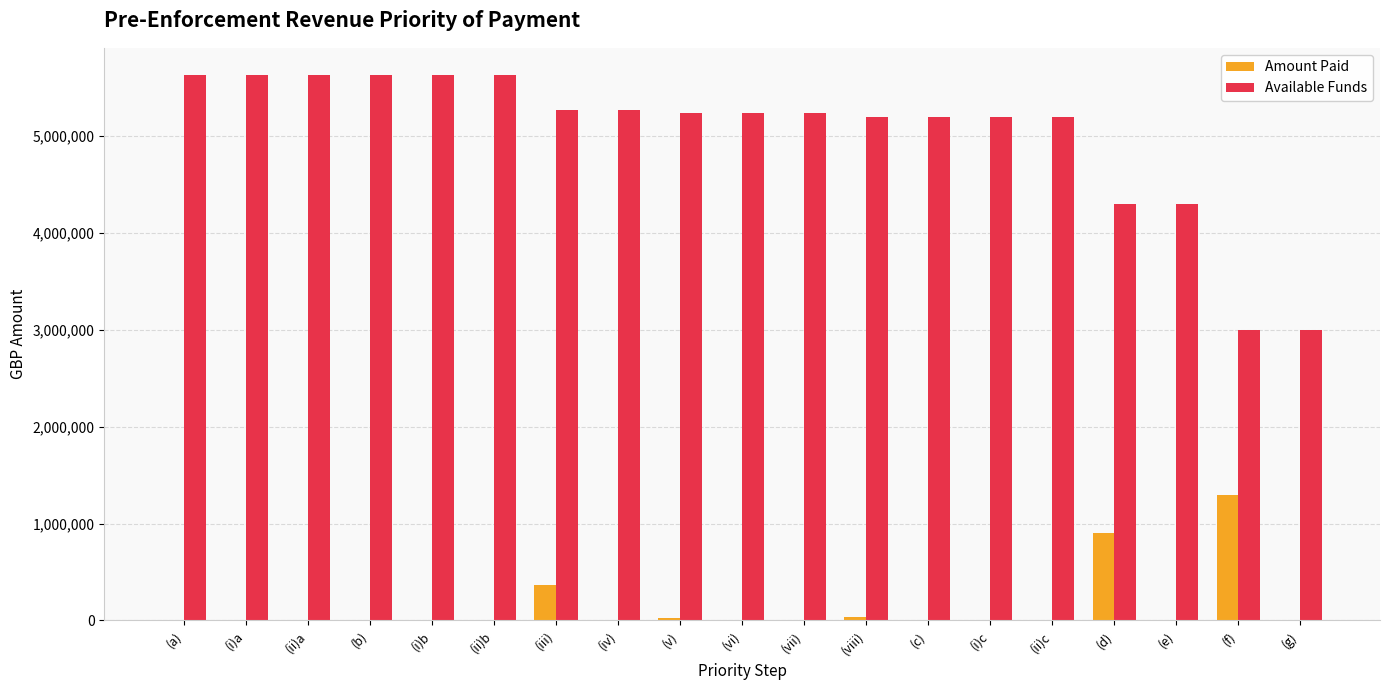

How many categories are shown in the chart?

19